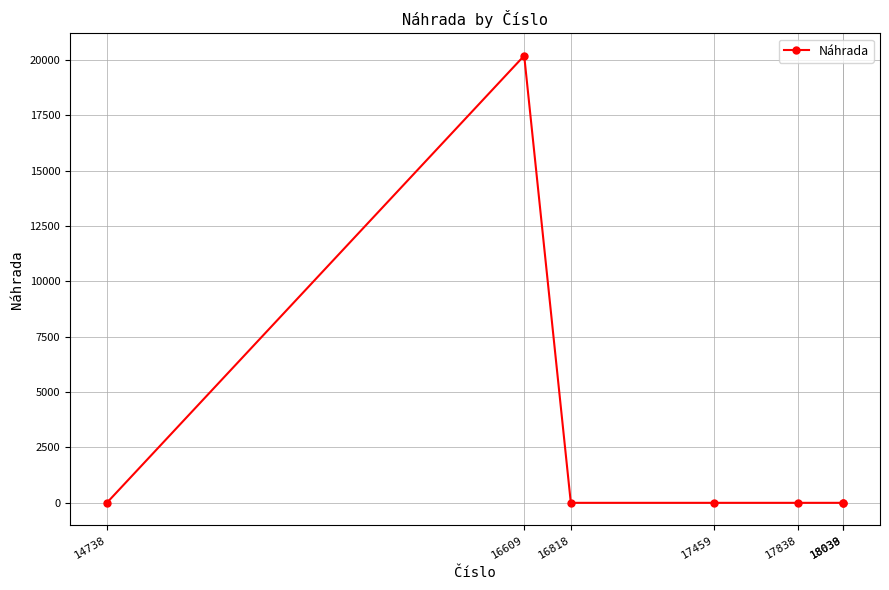

Does the chart have visible grid lines?

Yes